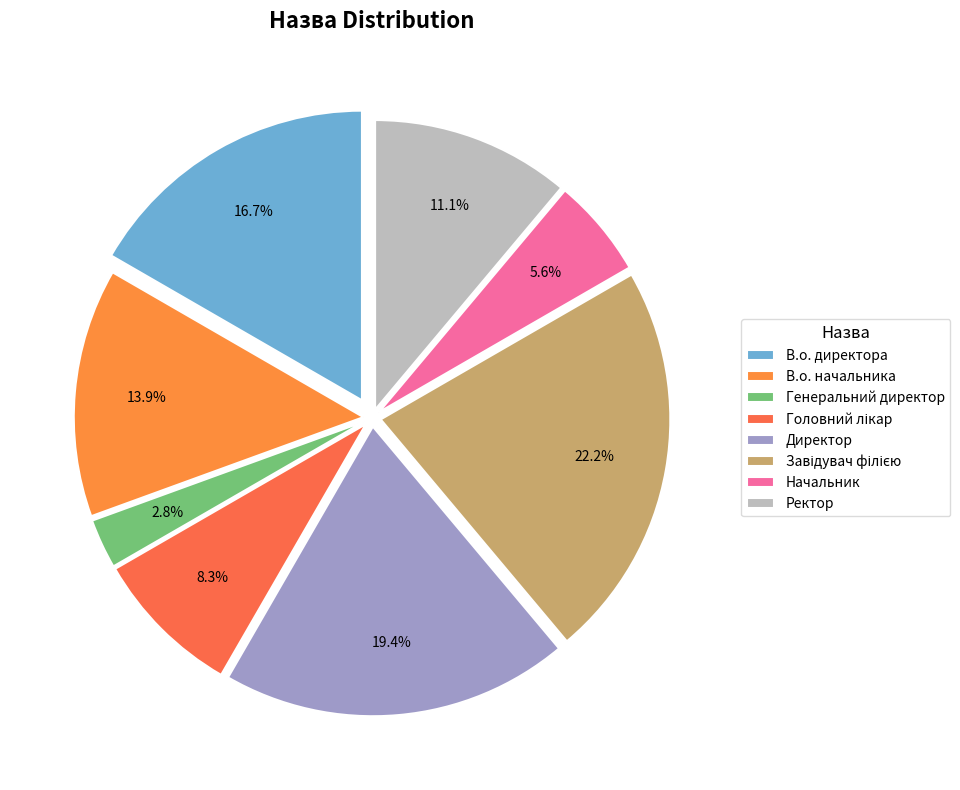

What is the ratio of the value at В.о. начальника to the value at Головний лікар?

1.7